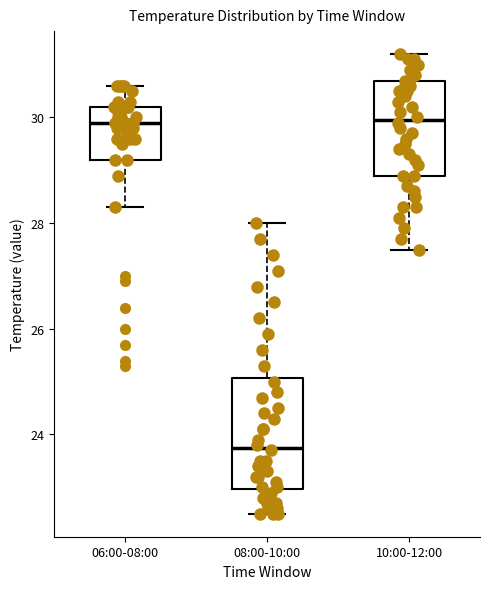

Reading left to right, transcribe this box plot: for each box, give where its median line is, the range the box spans, and where its two whiskers end, as read against the y-axis. The values are not printed on the chart, so give them approximately, as read against the axis.

06:00-08:00: median 30.0, box 29.2 to 30.2, whiskers 28.4 to 30.6
08:00-10:00: median 23.8, box 23.0 to 25.0, whiskers 22.6 to 28.0
10:00-12:00: median 30.0, box 29.0 to 30.8, whiskers 27.6 to 31.2